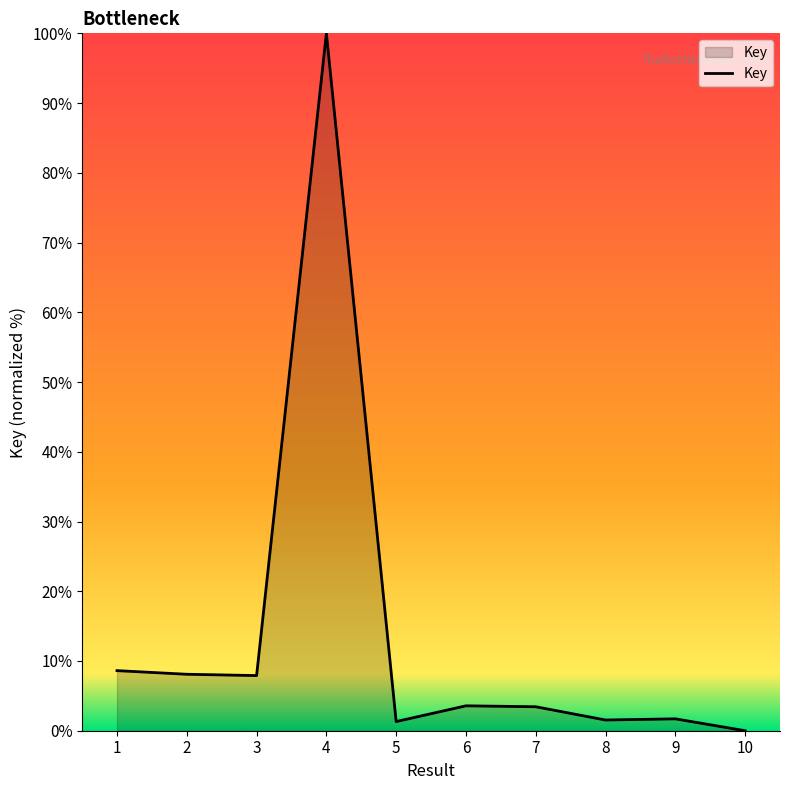

The chart shows a value of 1.7 at 9. True or false?

True